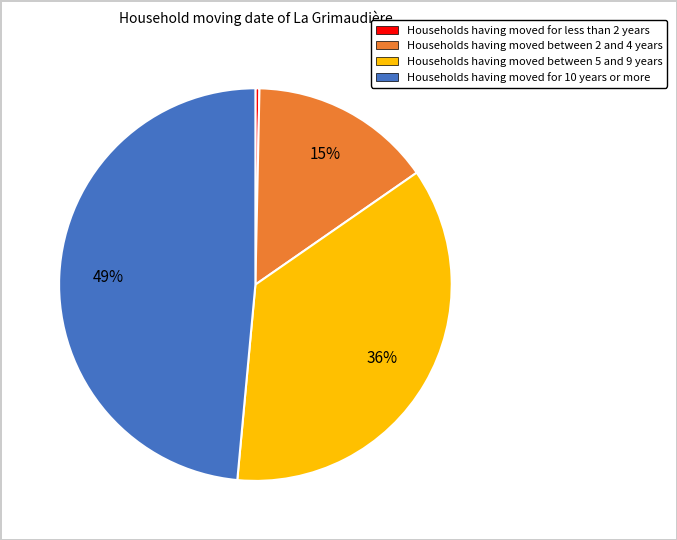

Is there a majority slice in this chart?

No